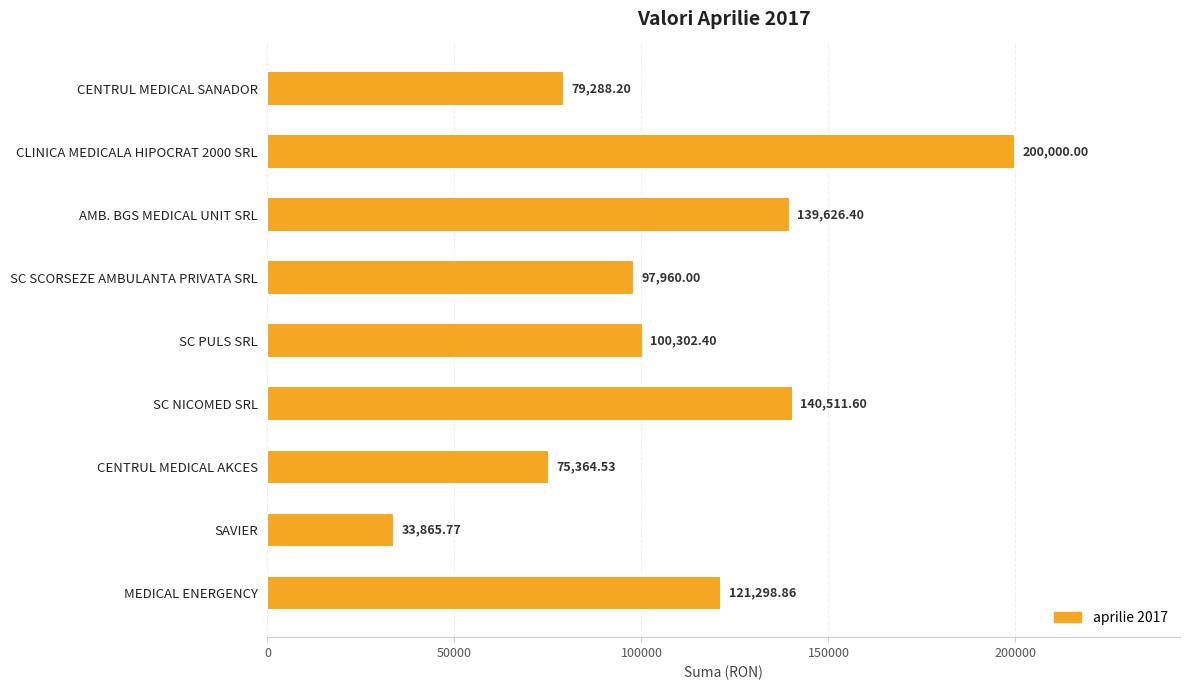

Rank the categories by value from highest to lowest.

CLINICA MEDICALA HIPOCRAT 2000 SRL, SC NICOMED SRL, AMB. BGS MEDICAL UNIT SRL, MEDICAL ENERGENCY, SC PULS SRL, SC SCORSEZE AMBULANTA PRIVATA SRL, CENTRUL MEDICAL SANADOR, CENTRUL MEDICAL AKCES, SAVIER